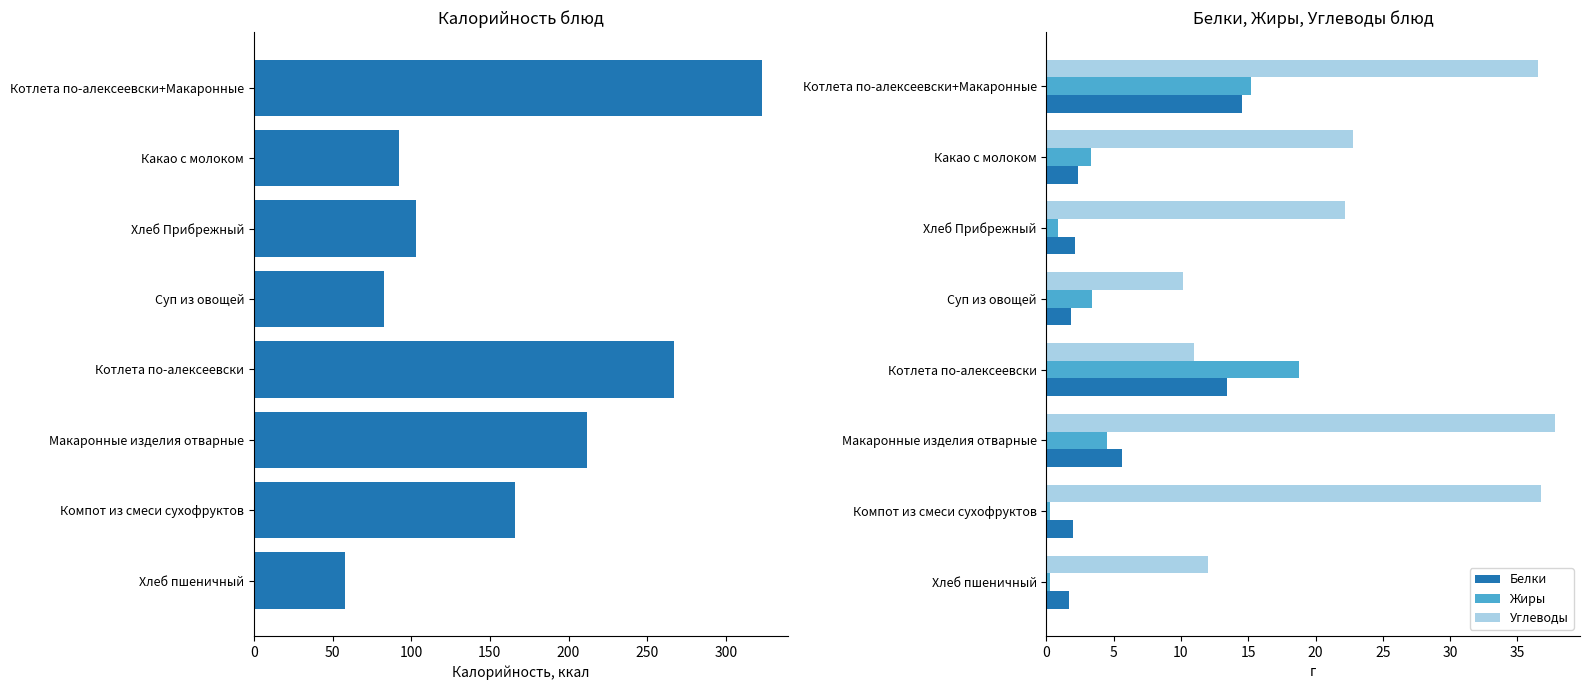

Are the bars grouped side by side (vs. stacked)?

Yes